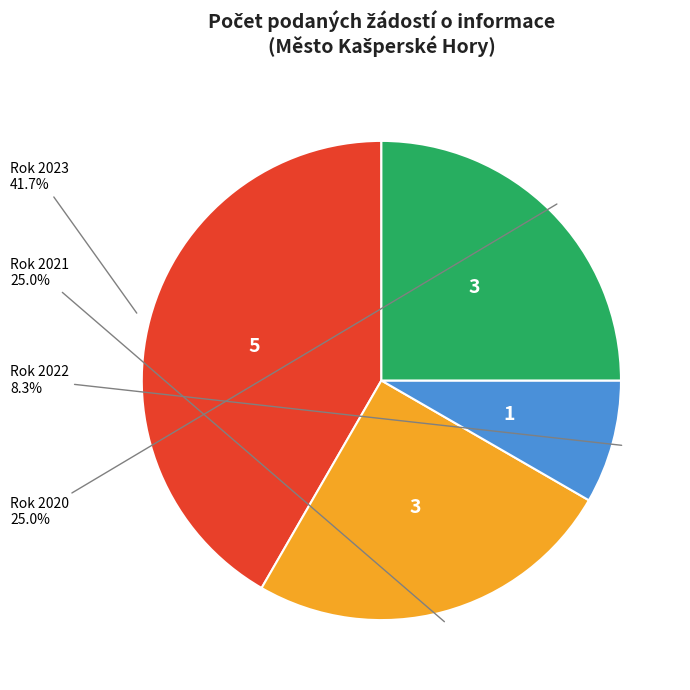

Is there any slice that represents more than half of the pie?

No